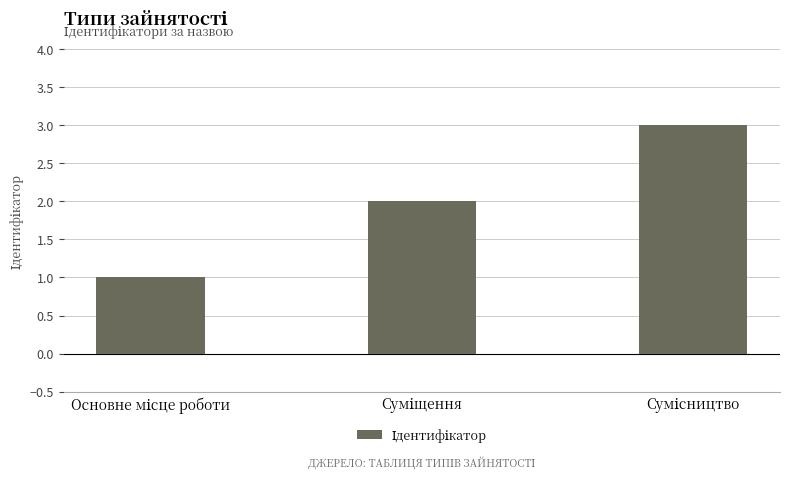

What is the greatest value displayed?

3